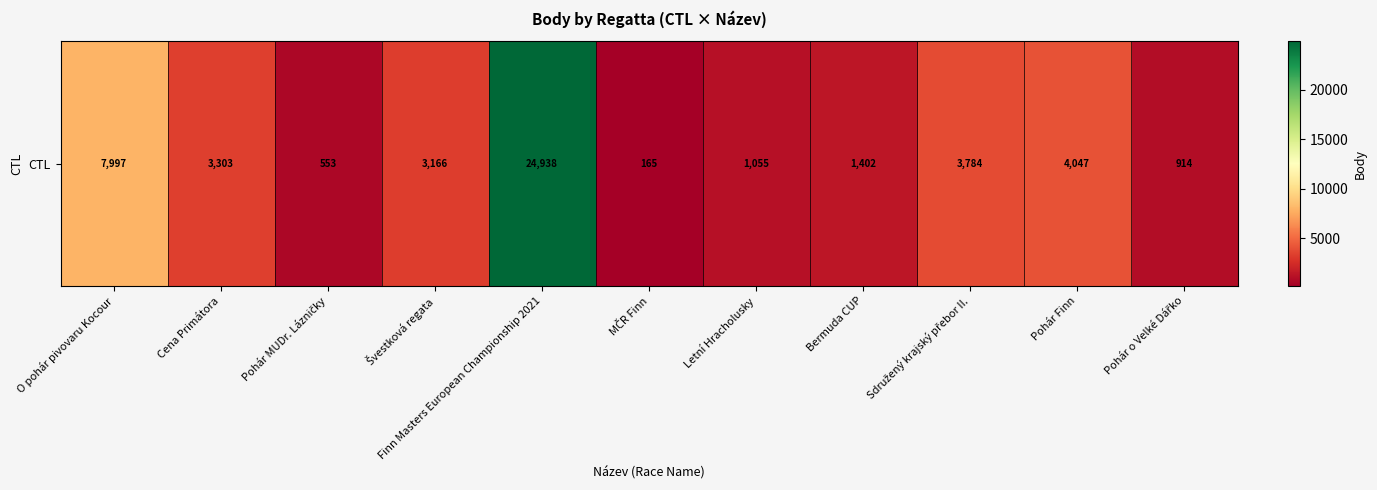

Reading right to left, what are all the values shown in this chart?

Pohár o Velké Dářko=914	Pohár Finn=4047	Sdružený krajský přebor II.=3784	Bermuda CUP=1402	Letní Hracholusky=1055	MČR Finn=165	Finn Masters European Championship 2021=24938	Švestková regata=3166	Pohár MUDr. Lázničky=553	Cena Primátora=3303	O pohár pivovaru Kocour=7997